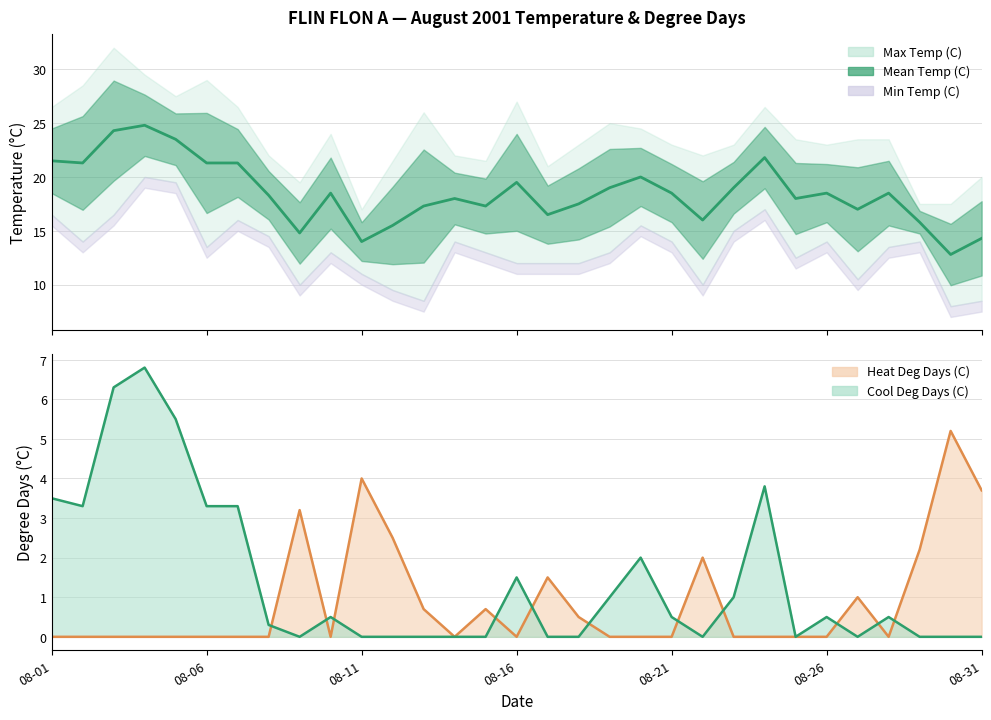

How many interior local peaks (higher than both neighbors) does the data have?

8